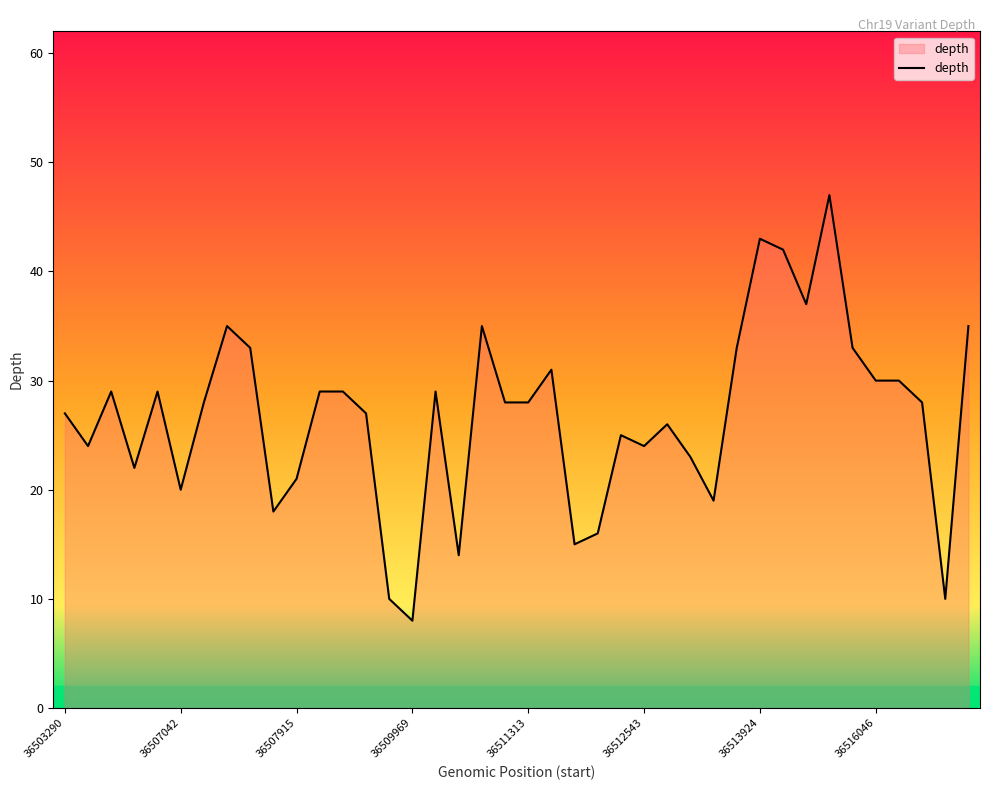

What is the difference between the maximum and minimum values?

39